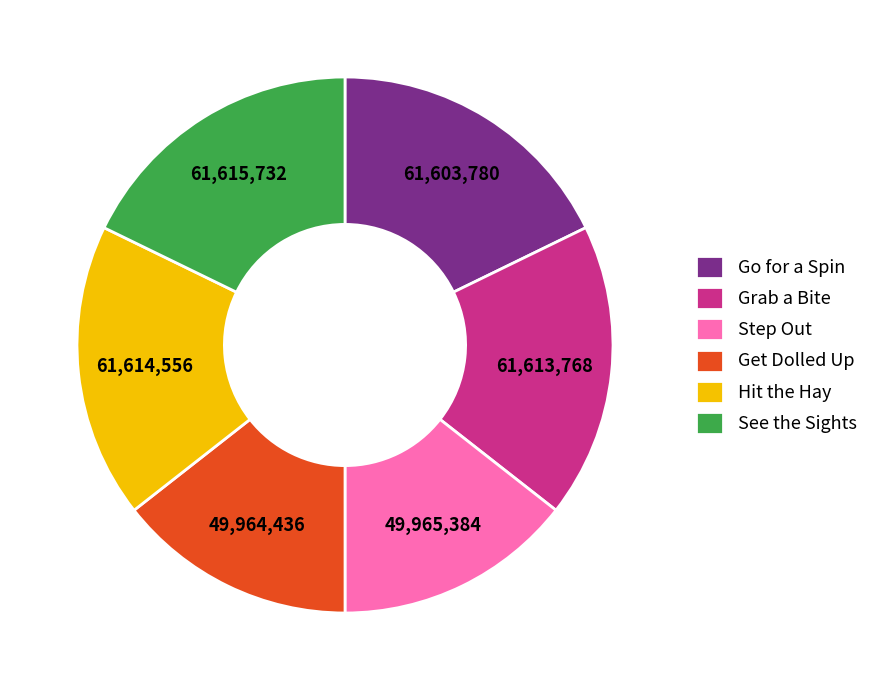

How many segments does this pie chart have?

6